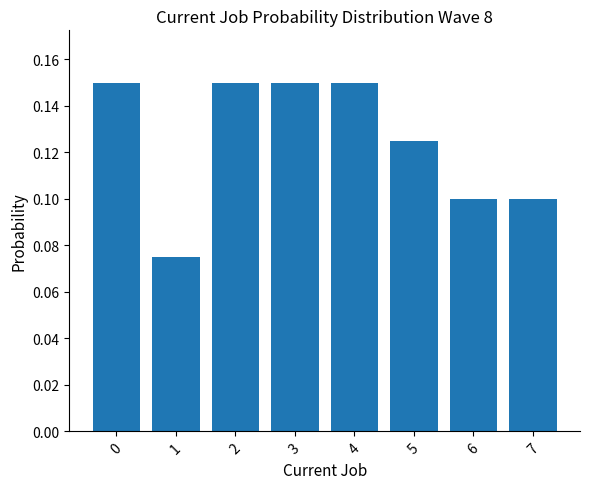

Is it true that the value at 2 is 0.2?

False